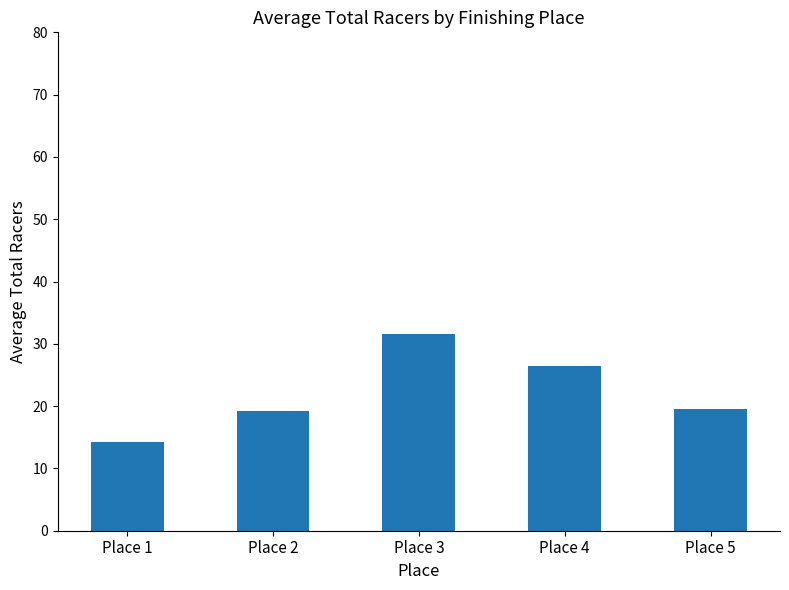

What is the value of the 1st bar from the left?

14.2